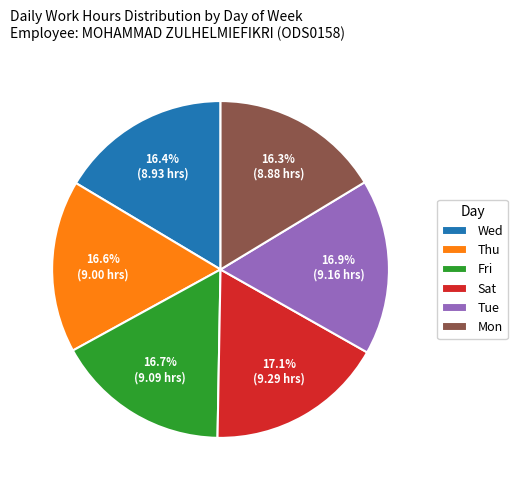

Is the sum of Sat and Mon greater than half?

No